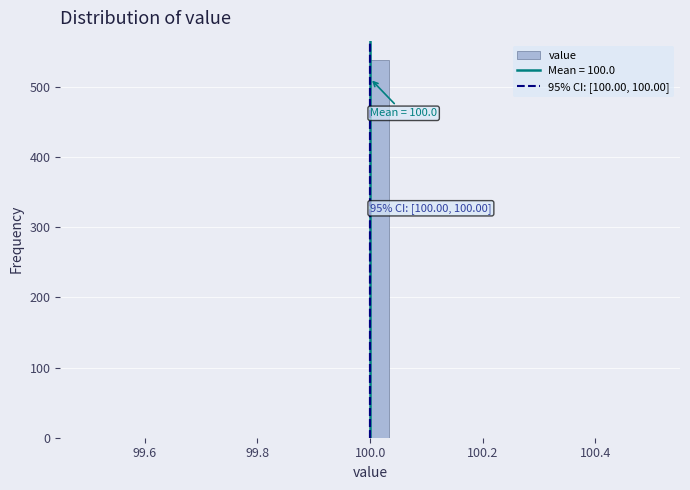

Read against the x-axis, roughly where is the centre of the tallest bar?

100.02